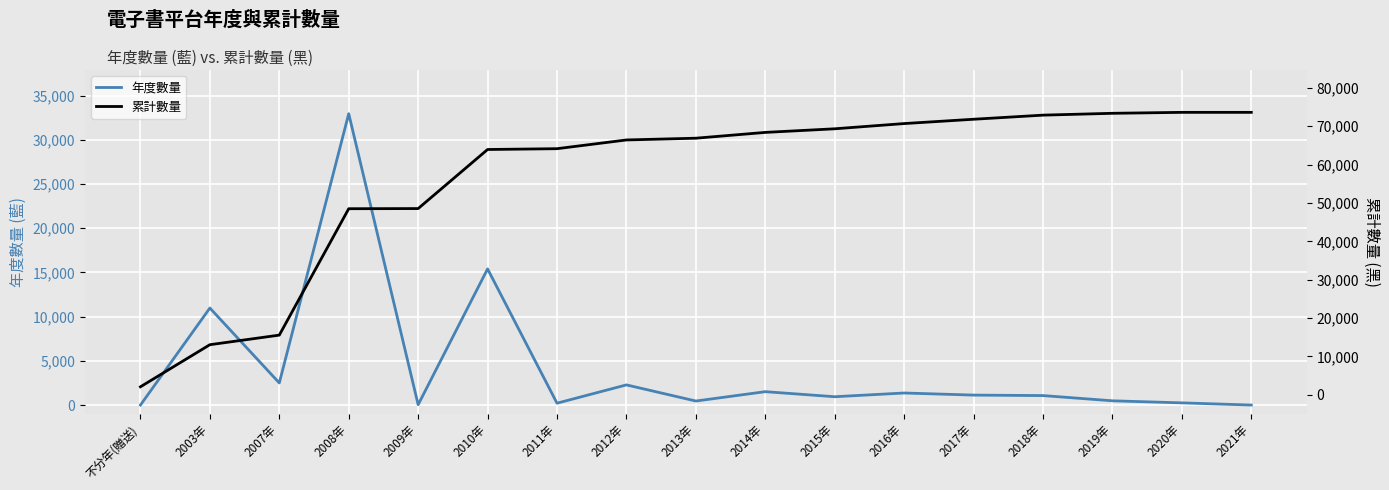

The value of 年度數量 at 2009年 is 22. True or false?

False